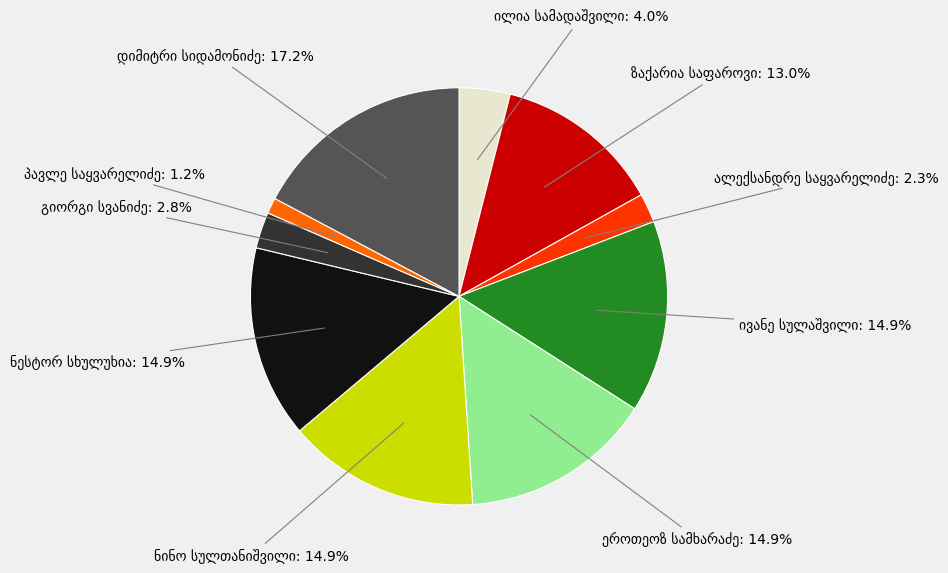

Count the number of slices in the pie.

10